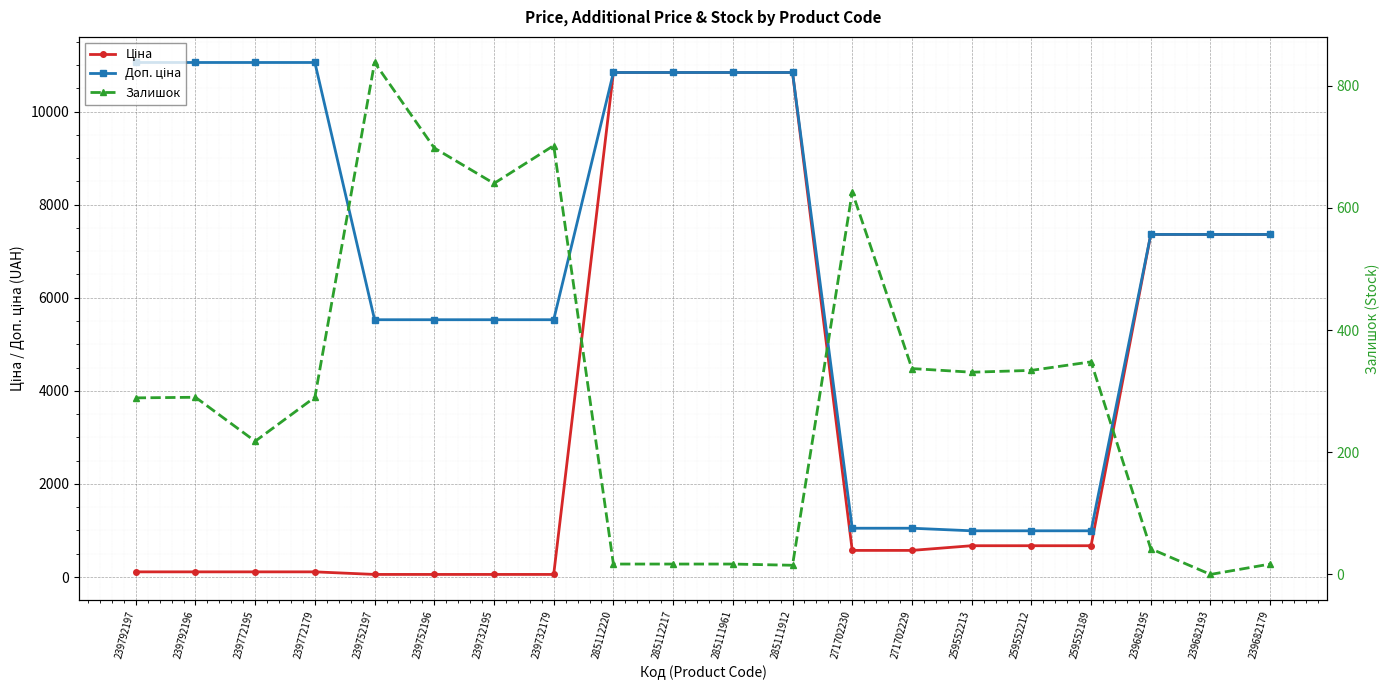

What is the difference between the maximum and minimum values in the Ціна series?

10784.8